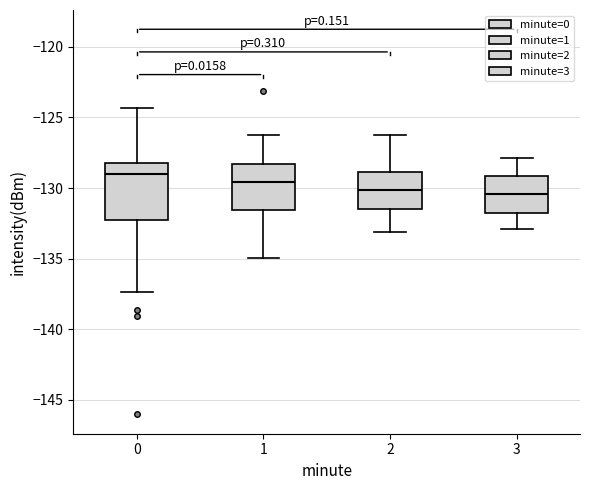

Where does the lower whisker of the box at x = 3 end on the y-axis? The values are not printed on the chart, so give them approximately, as read against the axis.

-133.0